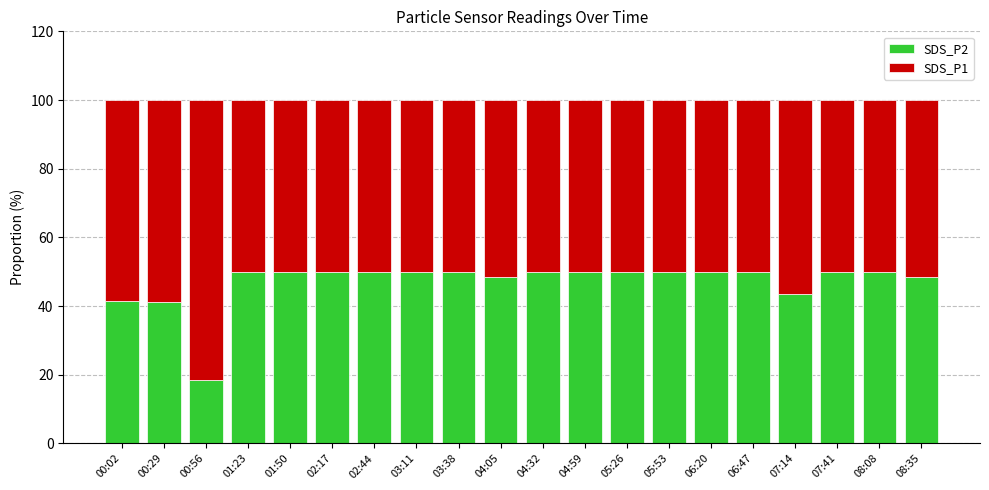

What is the total value across all series at 03:11?

100.0